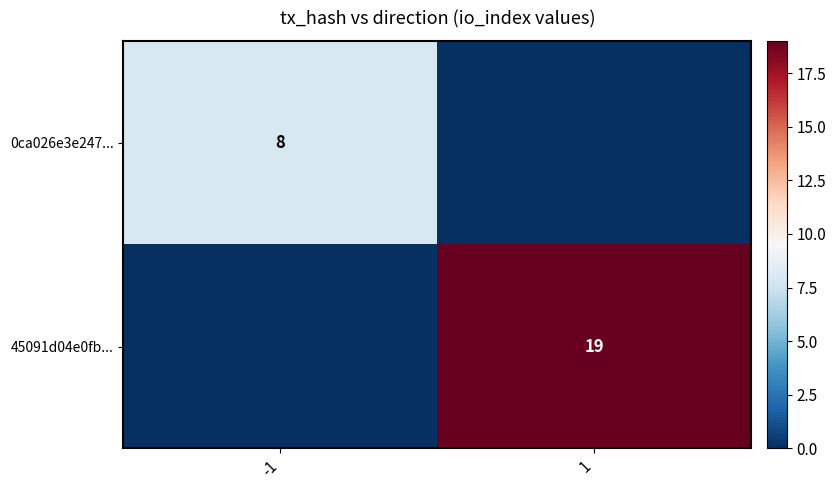

The value of 0ca026e3e247... at -1 is 8. True or false?

True